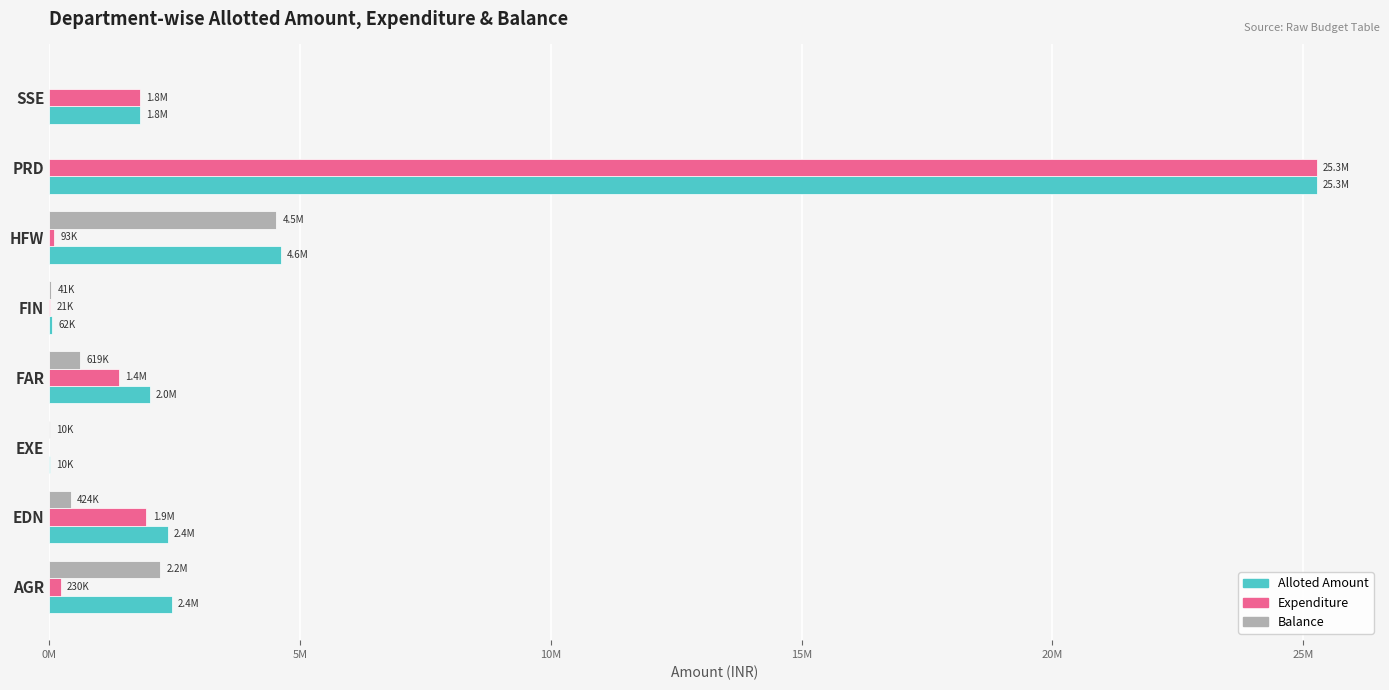

At how many categories does at least one series exceed 23208994?

1